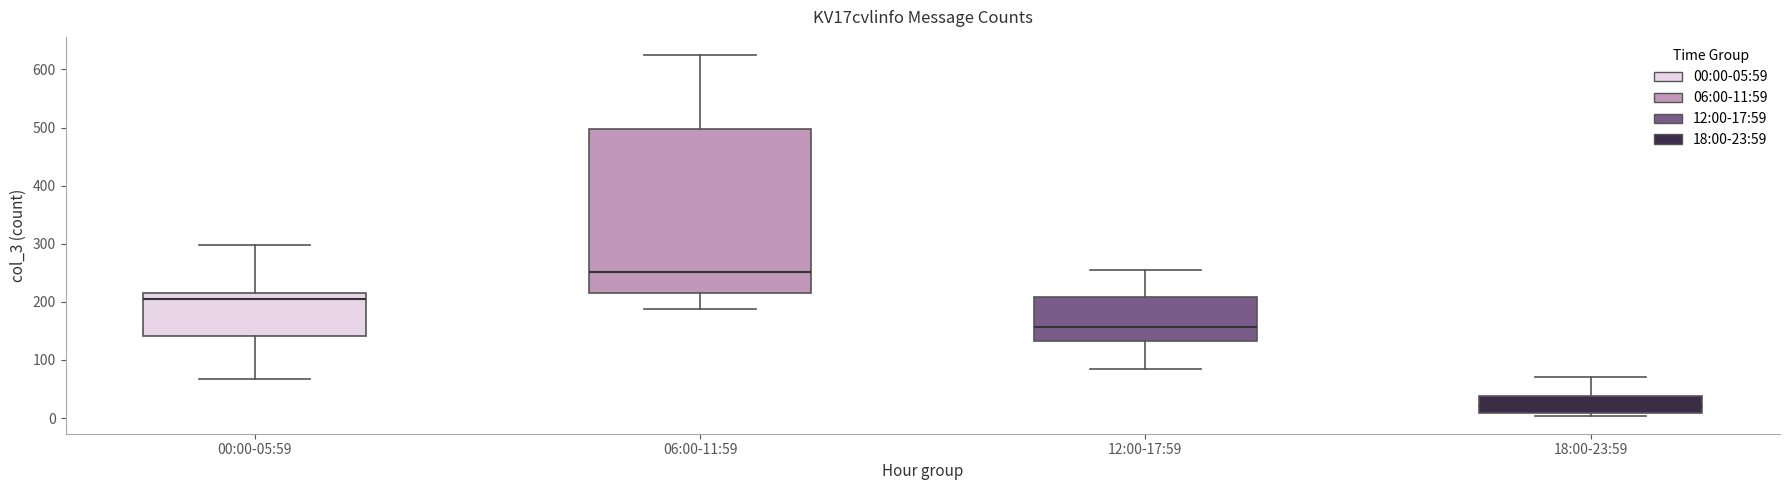

Where is the upper edge of the box for 18:00-23:59 on the y-axis? The values are not printed on the chart, so give them approximately, as read against the axis.

40